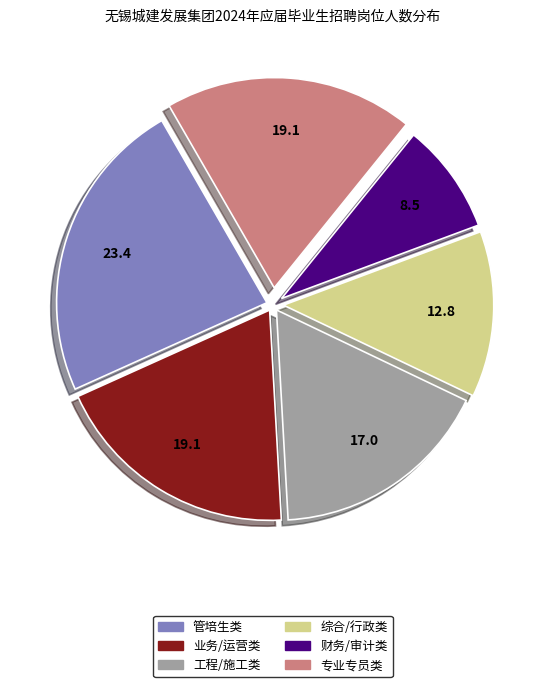

Is there any slice that represents more than half of the pie?

No